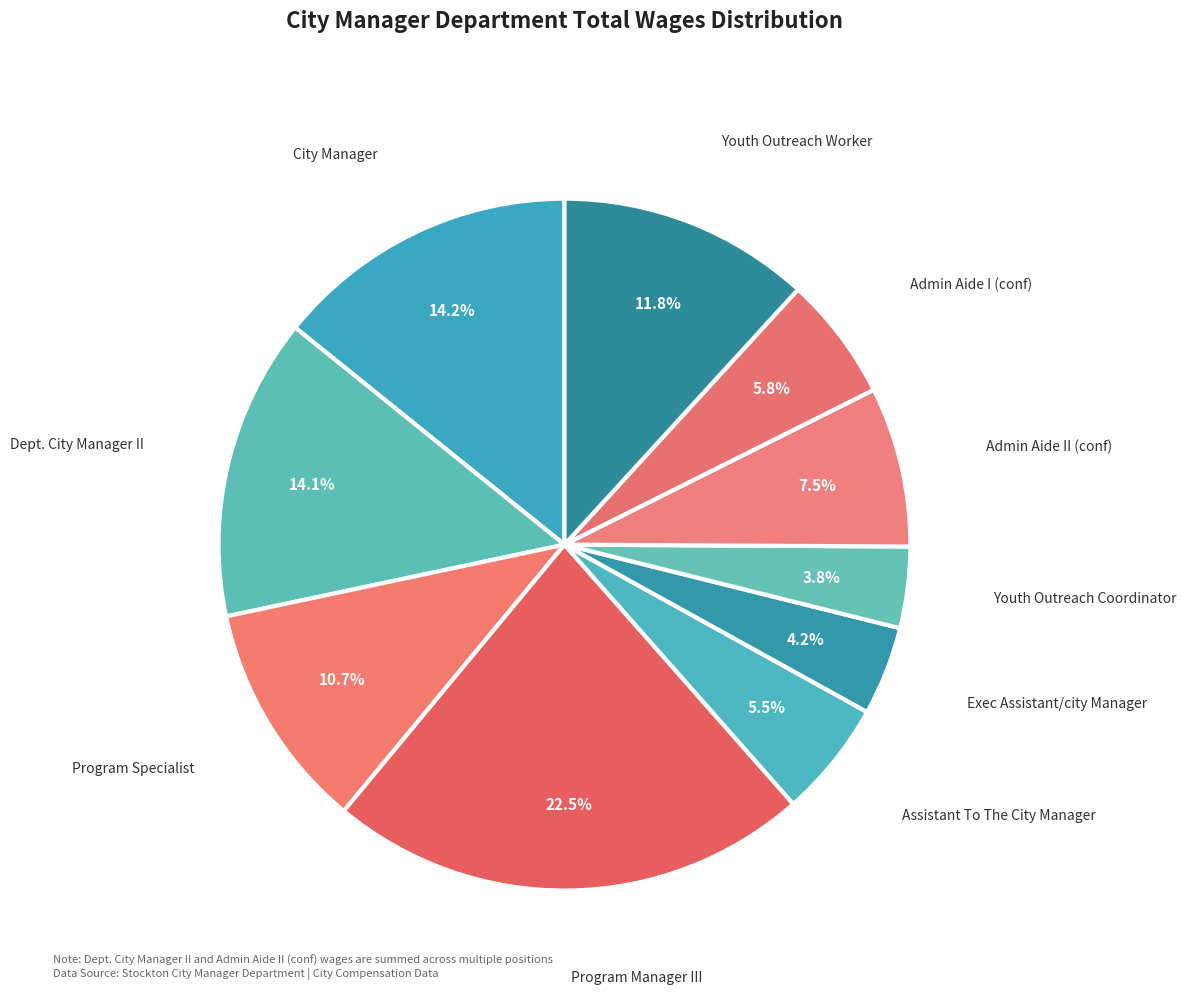

Is there any slice that represents more than half of the pie?

No